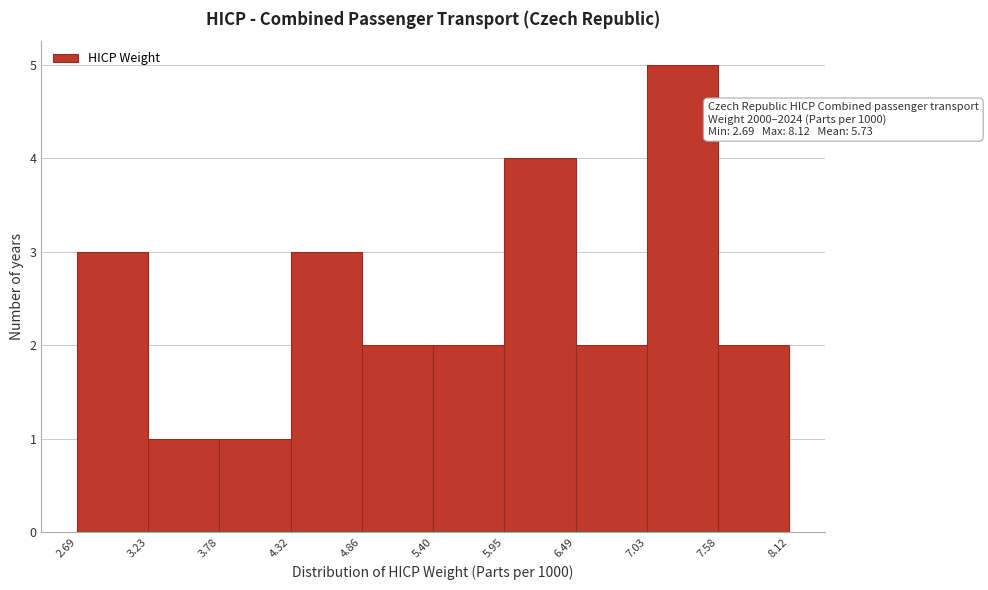

Over which range of the x-axis is the bar tallest?

7.03 to 7.58